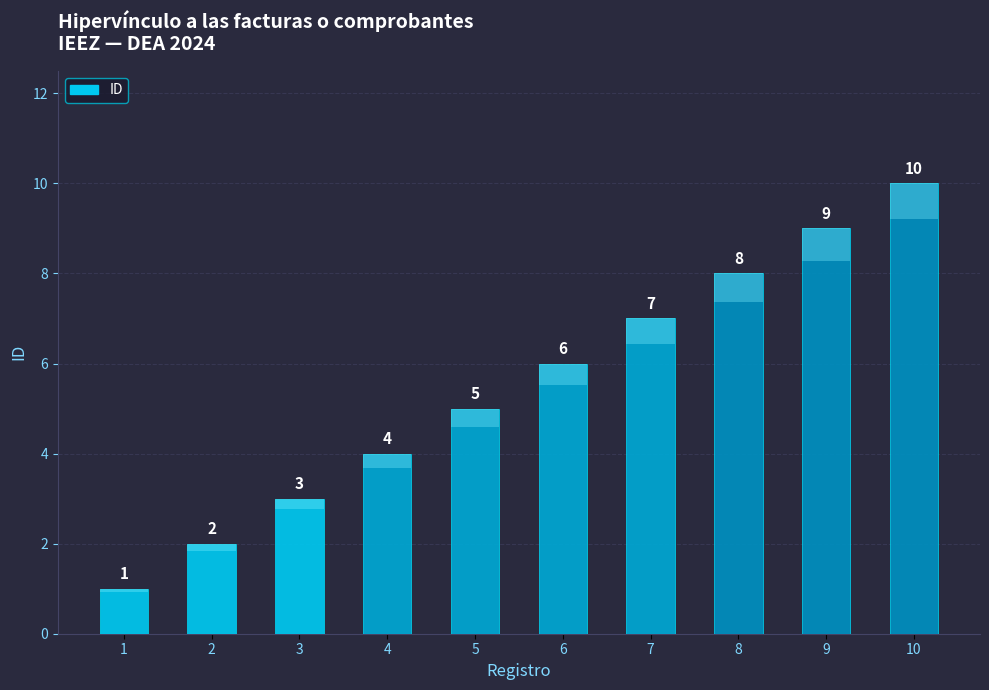

List the labels in order of value, smallest first.

1, 2, 3, 4, 5, 6, 7, 8, 9, 10